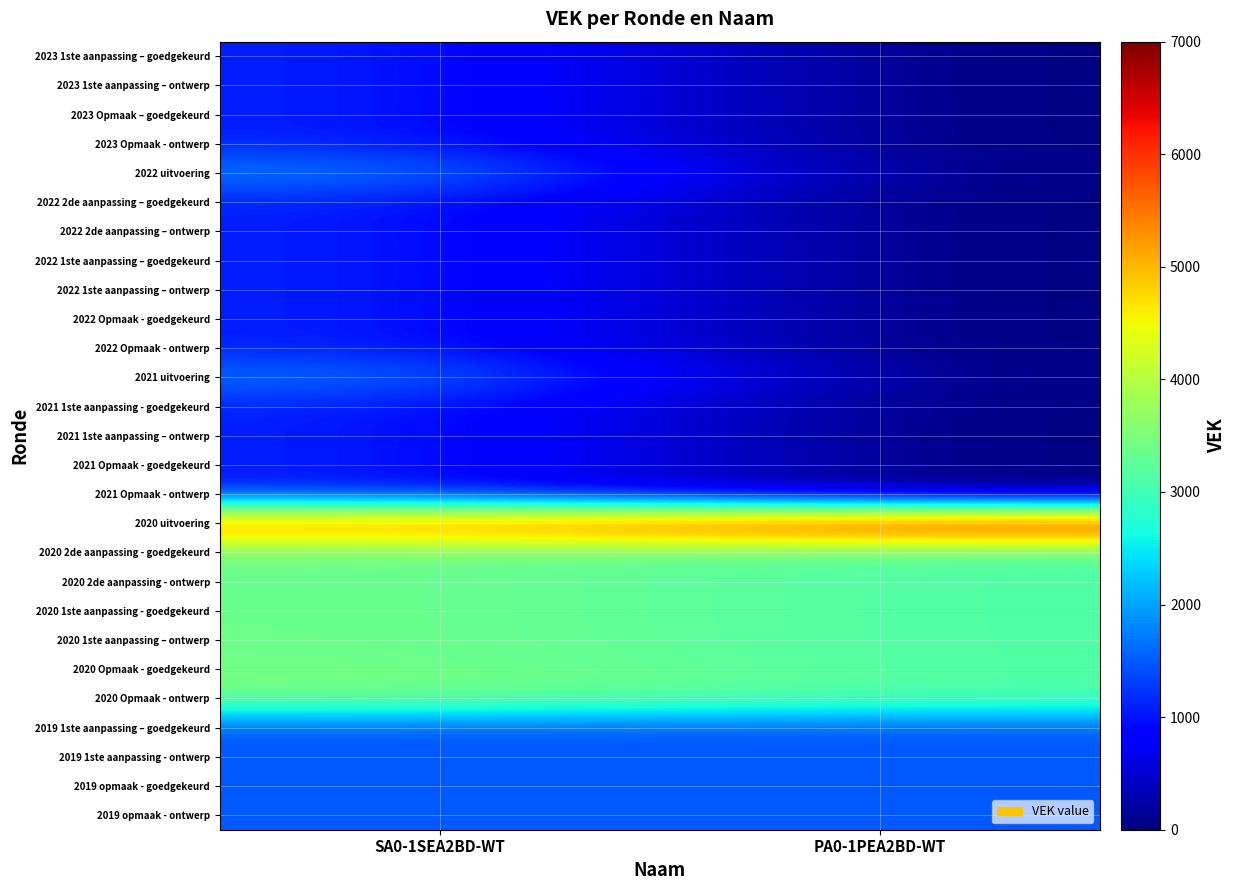

At which category is the sum across all series the highest?

SA0-1SEA2BD-WT